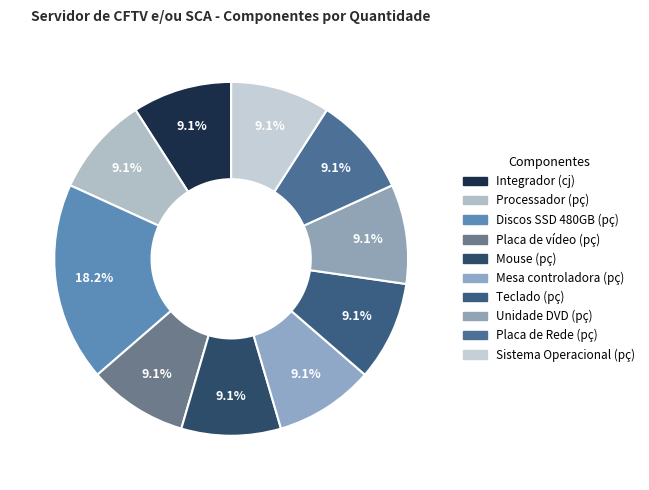

What percentage is NOT represented by Integrador (cj)?

90.9%